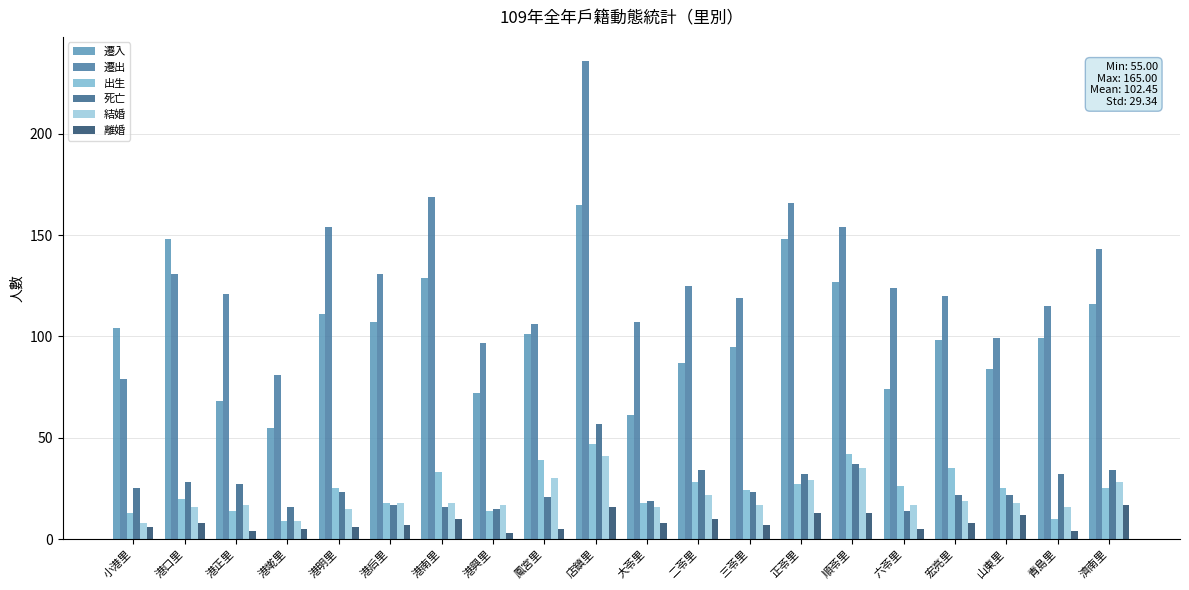

What is the total value across all series at 濟南里?

363